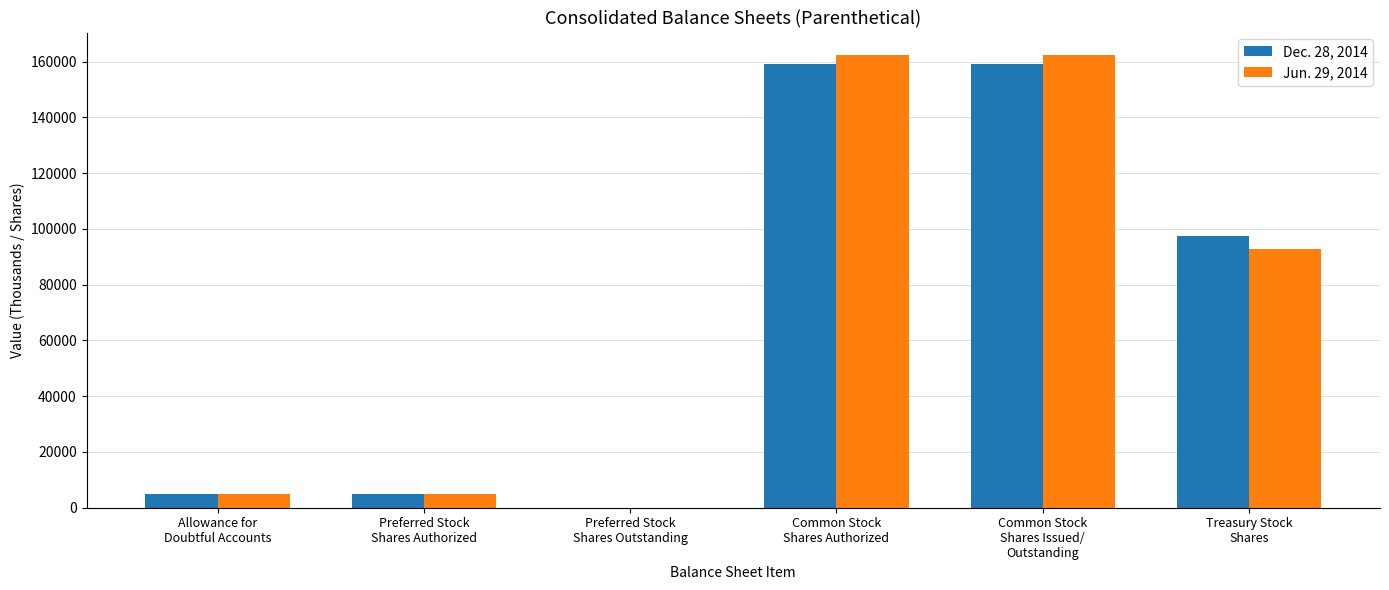

What is the difference between the maximum and minimum values in the Dec. 28, 2014 series?

159294